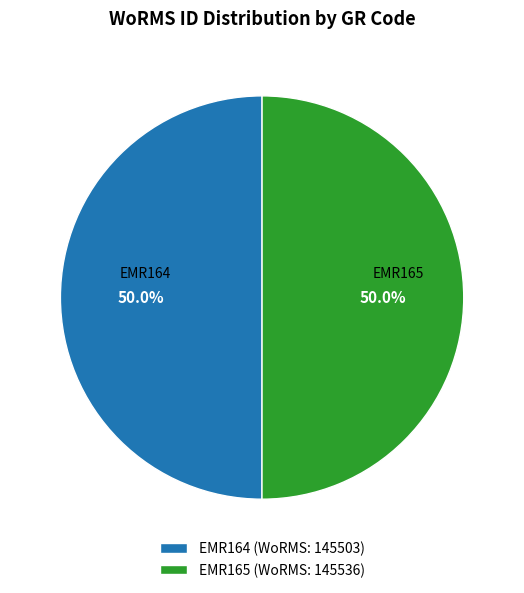

How many segments does this pie chart have?

2